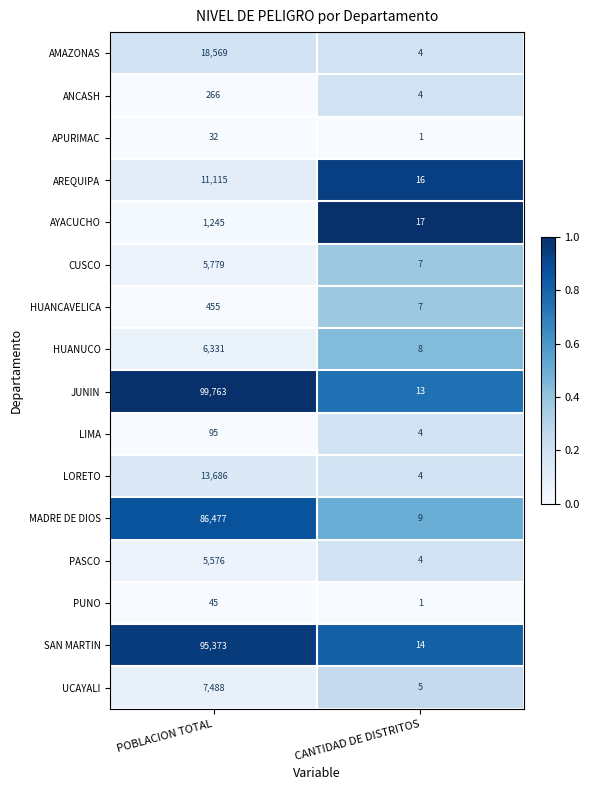

What is the total value across all series at POBLACION TOTAL?

352295